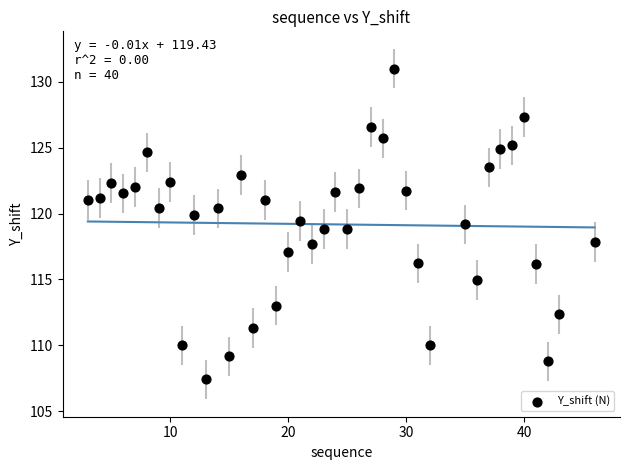

What is the range of X values (max minus min)?

43.0